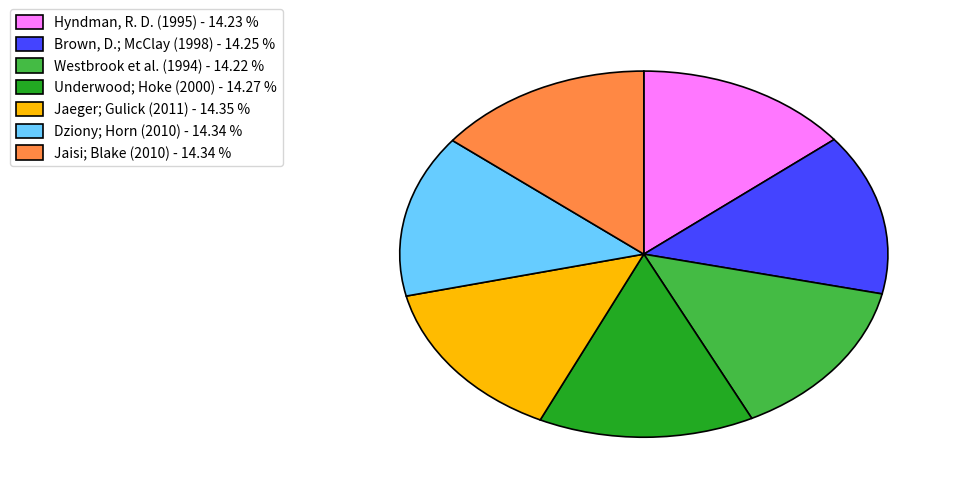

Is the sum of Jaeger; Gulick (2011) and Underwood; Hoke (2000) greater than half?

No